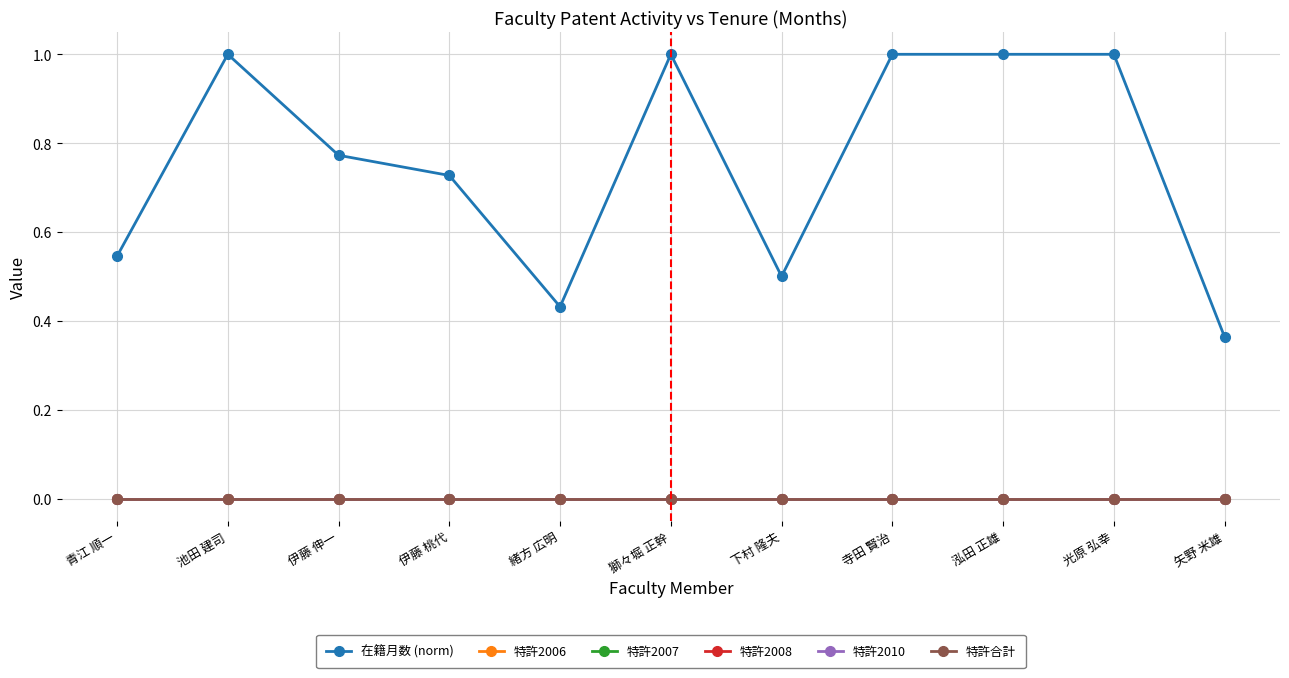

Rank the series by their maximum value, from lowest to highest.

特許2006, 特許2007, 特許2008, 特許2010, 特許合計, 在籍月数 (norm)